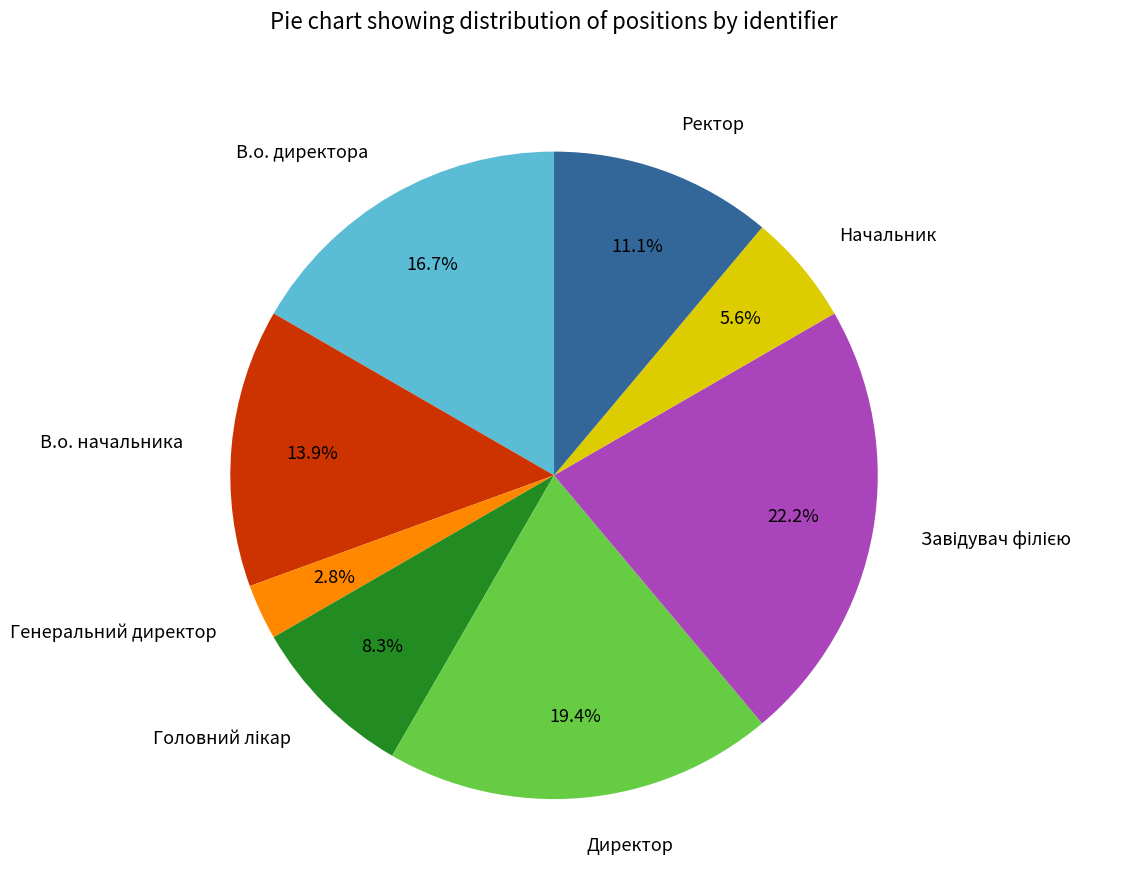

Which category has the smallest portion of the pie?

Генеральний директор